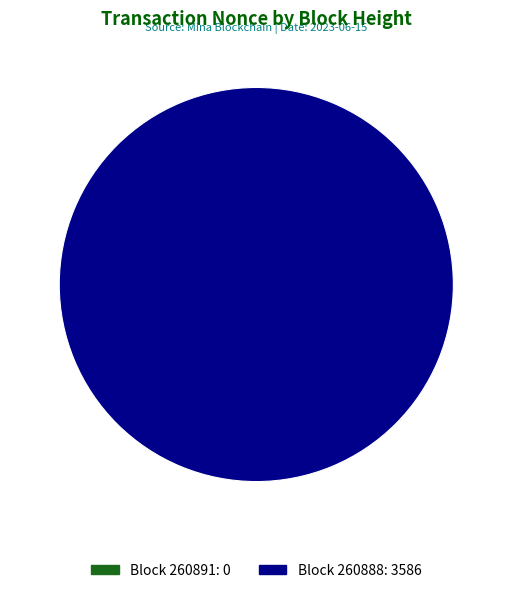

Between 260891 and 260888, which is larger?

260888